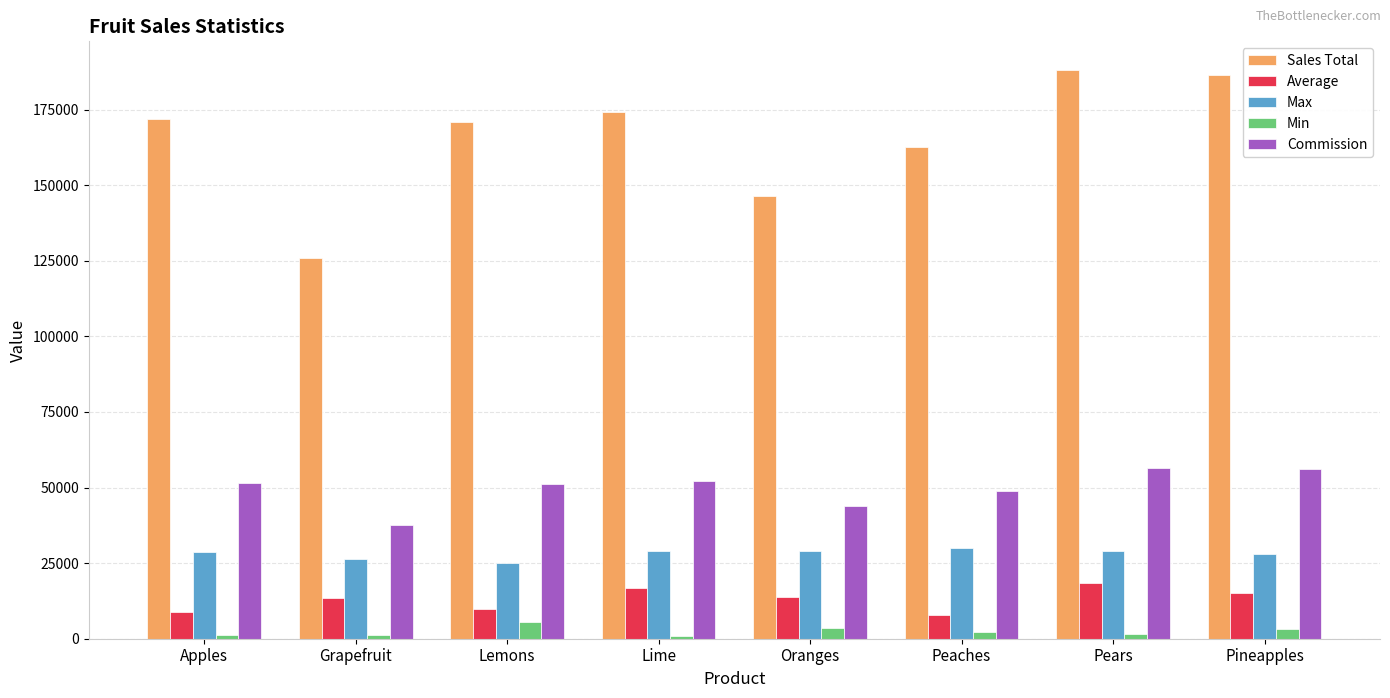

What is the spread (max minus min) of values at Pineapples?

183240.0